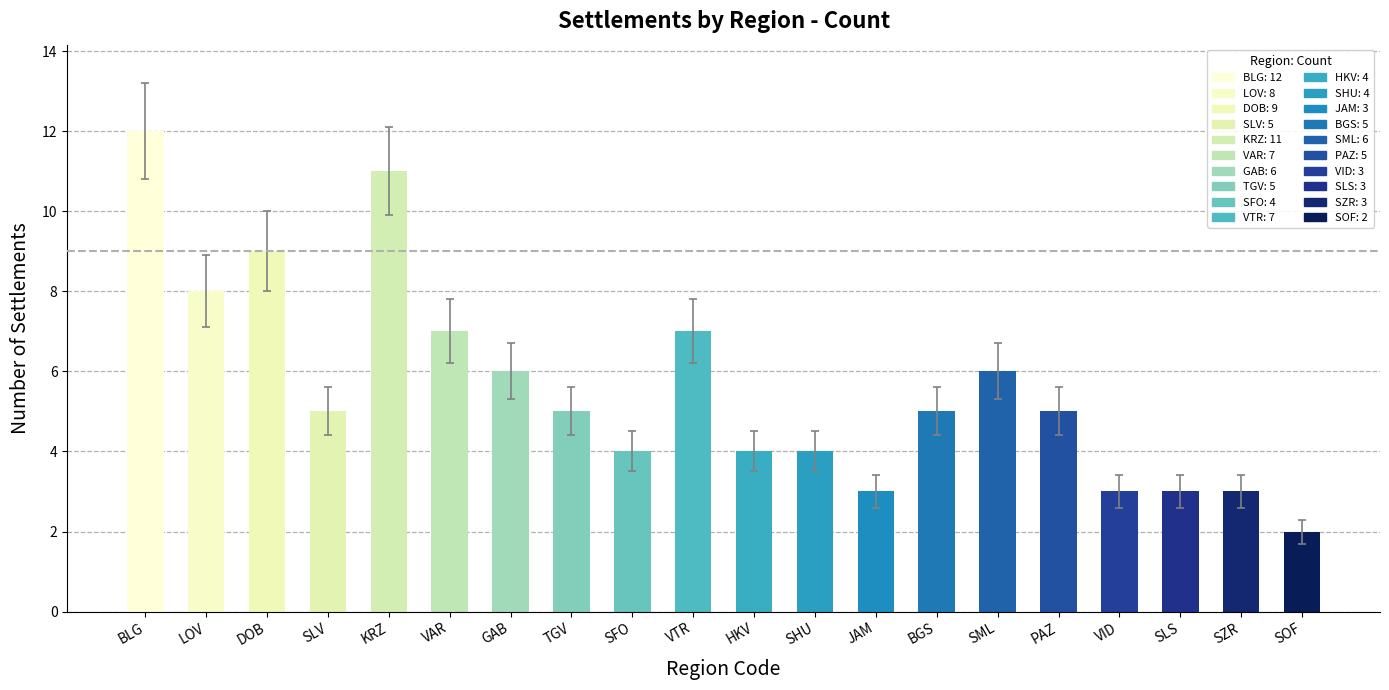

Count the number of data series in this chart.

1